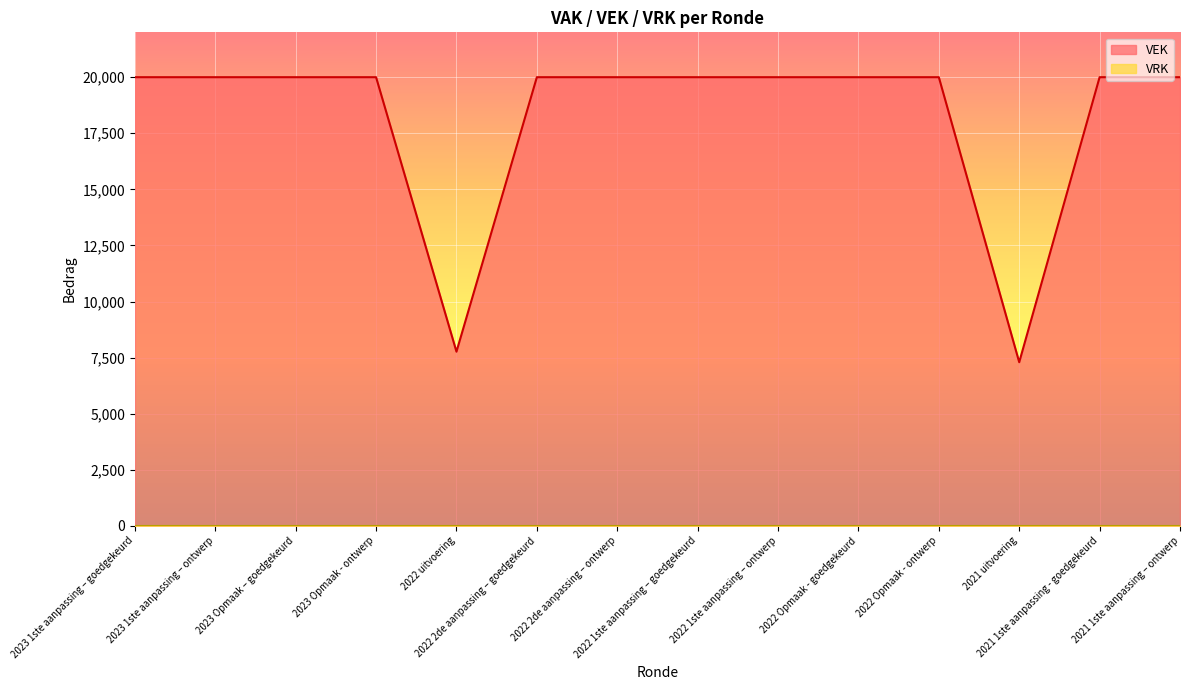

What is the sum of all values?

255058